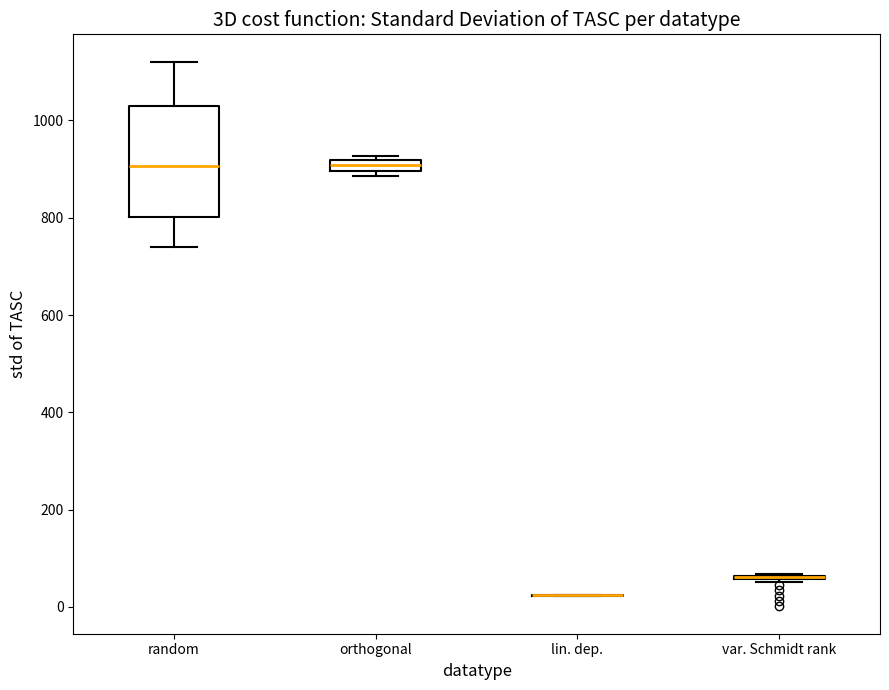

Which box is the tallest, from its lower edge to its upper edge?

random